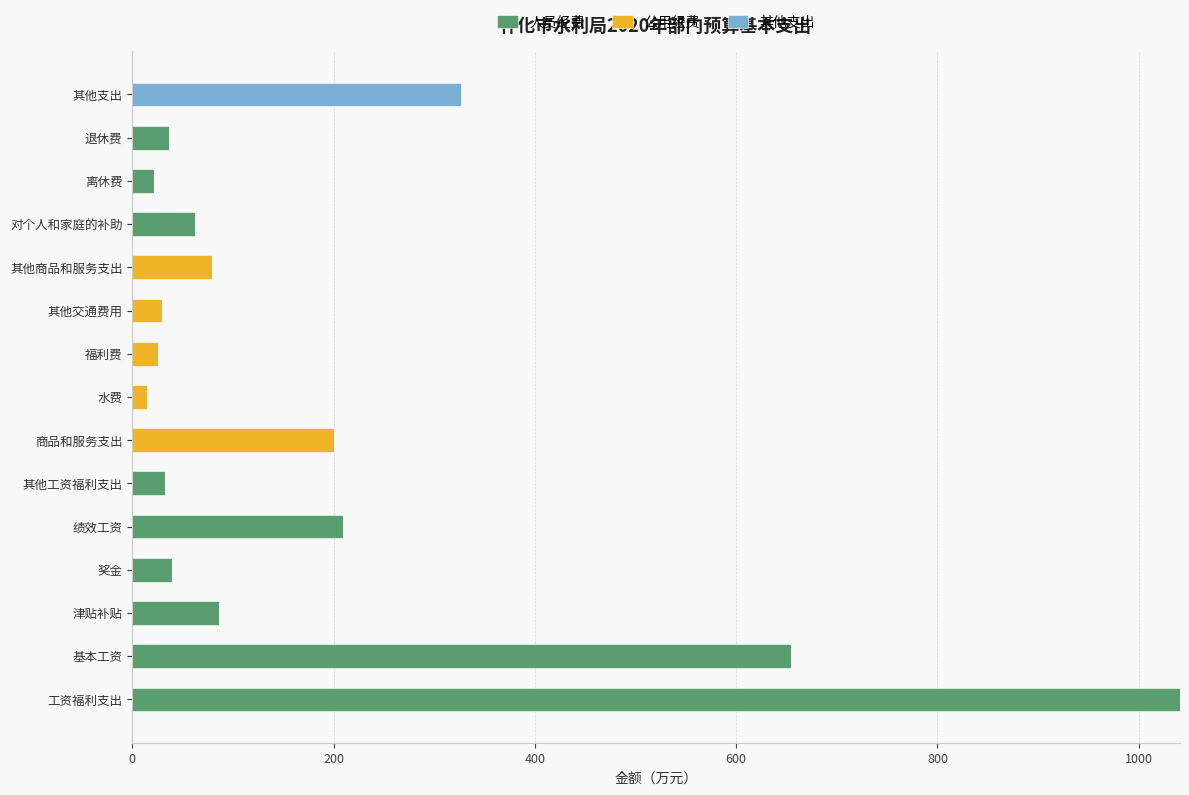

What is the sum of all 人员经费 values?

2185.7